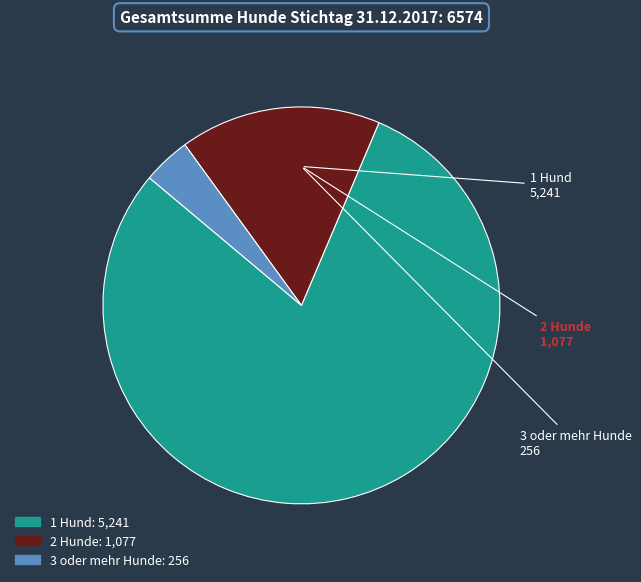

Do 2 Hunde and 3 oder mehr Hunde together represent more than half of the pie?

No